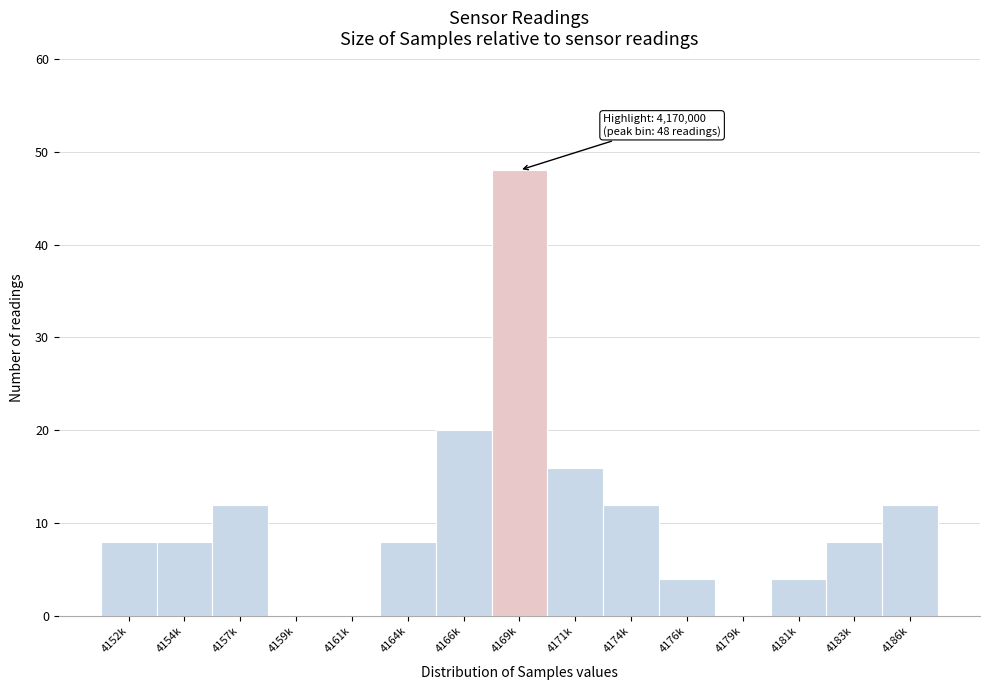

Reading right to left, list all the values displayed in this chart.

4186k=12	4183k=8	4181k=4	4179k=0	4176k=4	4174k=12	4171k=16	4169k=48	4166k=20	4164k=8	4161k=0	4159k=0	4157k=12	4154k=8	4152k=8